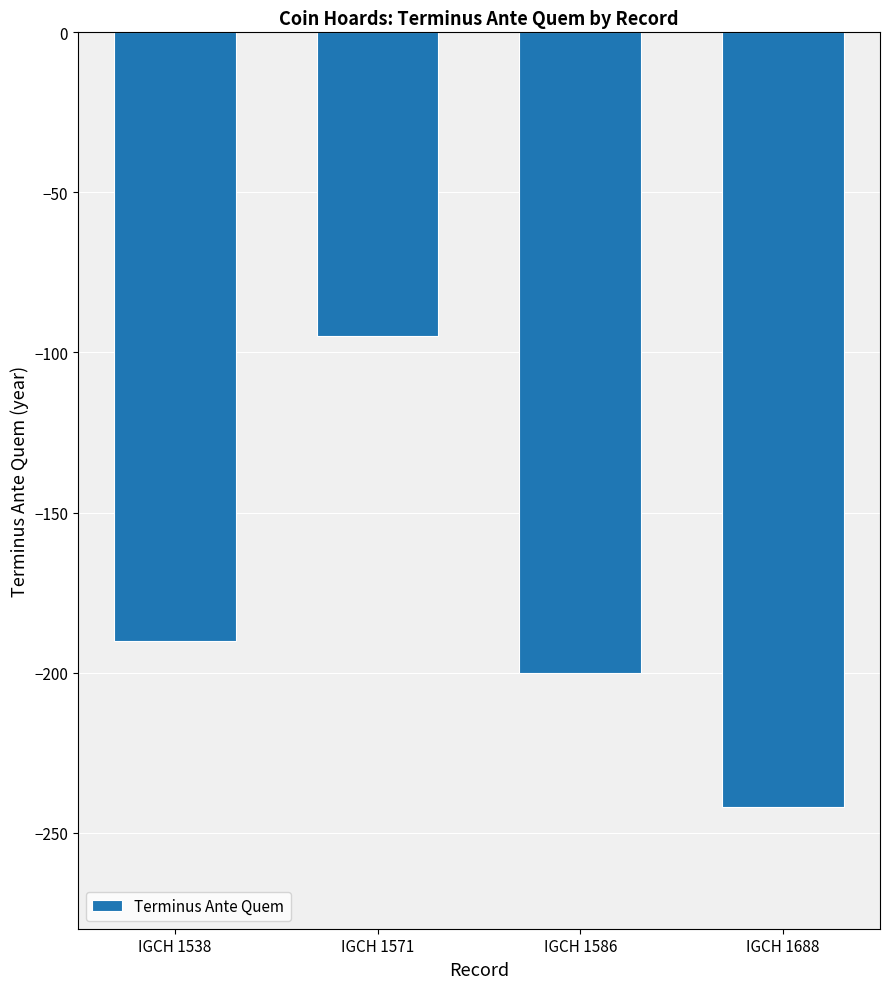

What is the average value?

-182